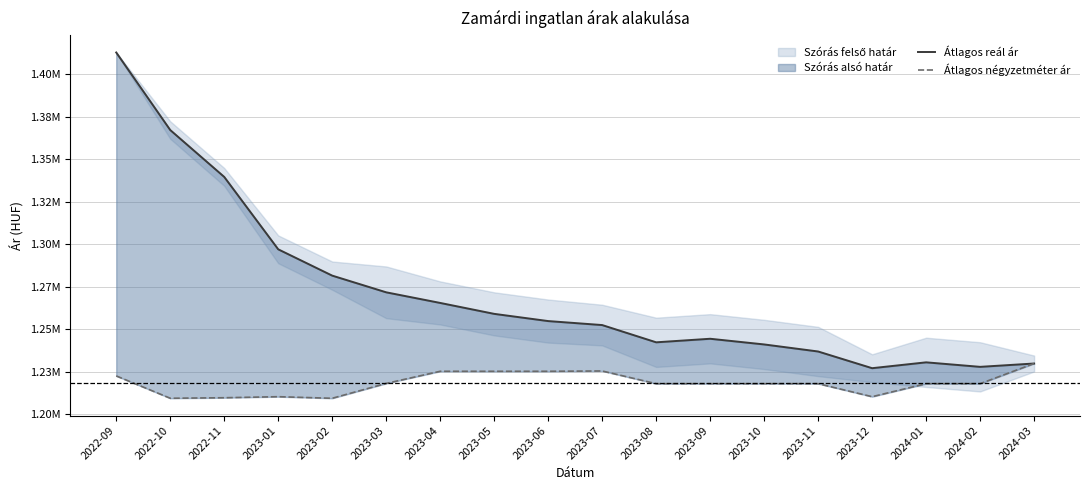

Does the chart display data point markers on the line(s)?

No